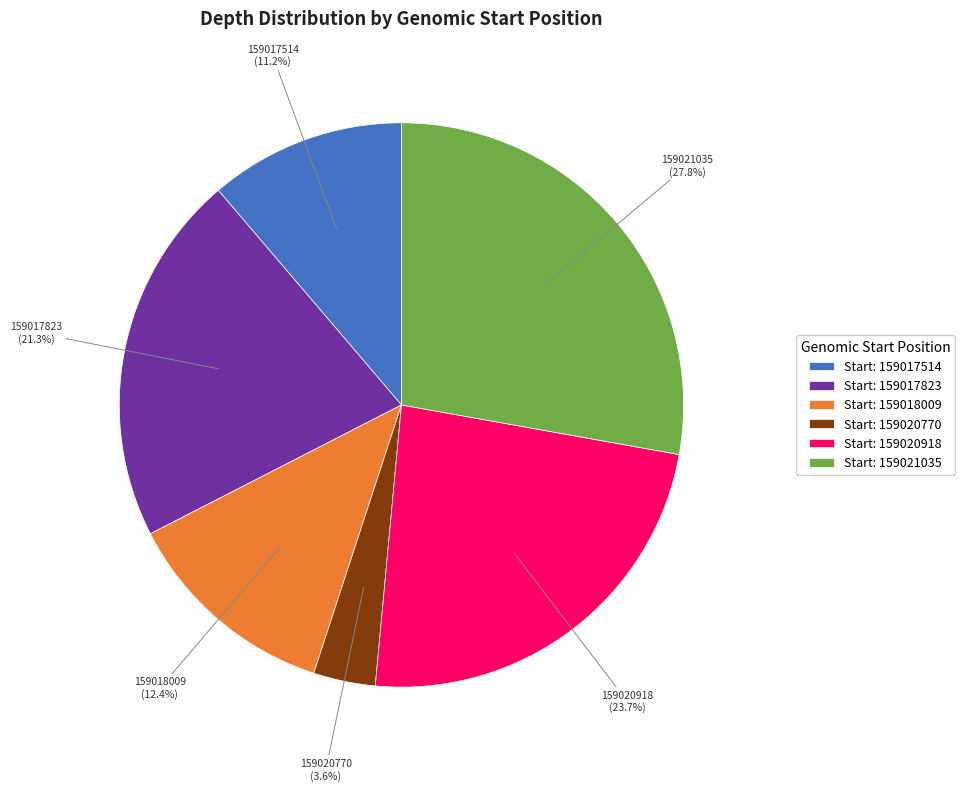

Do 159018009 and 159017823 together represent more than half of the pie?

No